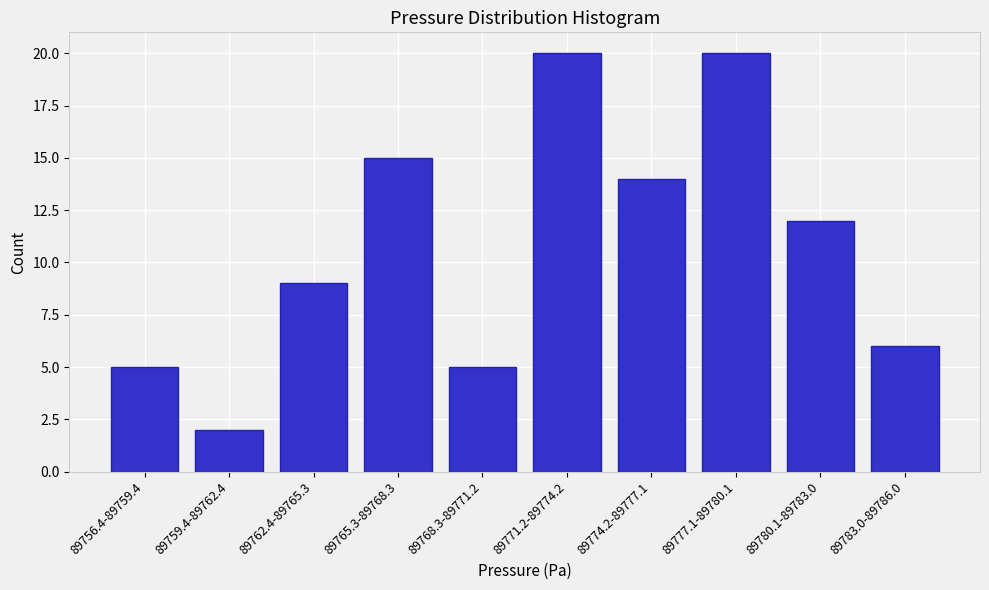

Reading right to left, extract all data points from this chart.

6	12	20	14	20	5	15	9	2	5